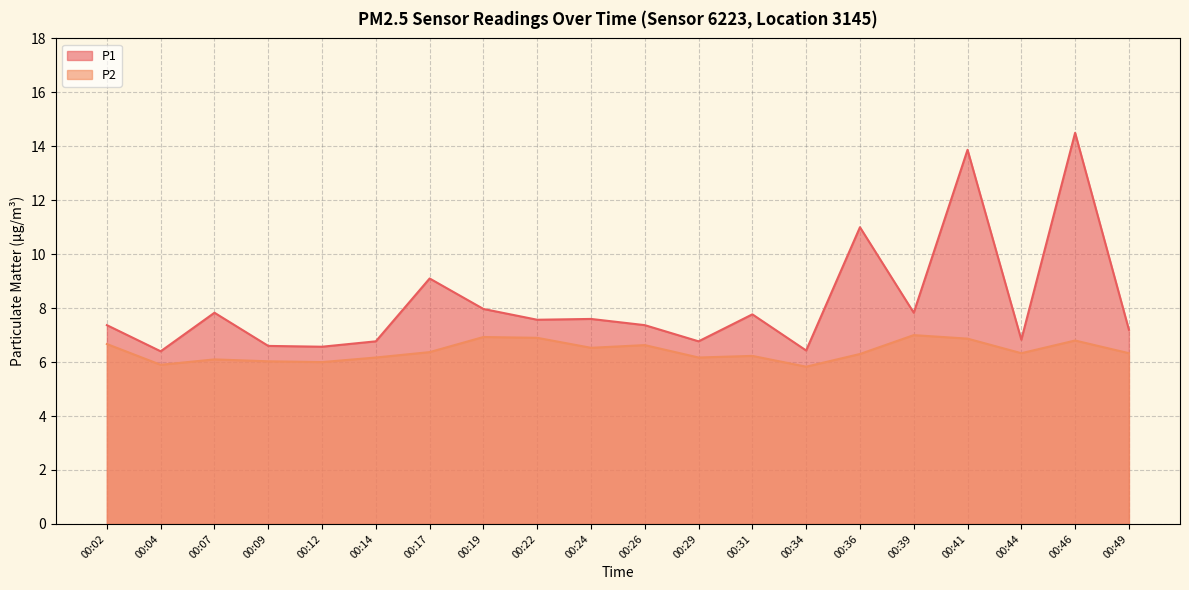

List the labels in order of P1 value, smallest first.

00:04, 00:34, 00:12, 00:09, 00:14, 00:29, 00:44, 00:49, 00:02, 00:26, 00:22, 00:24, 00:31, 00:07, 00:39, 00:19, 00:17, 00:36, 00:41, 00:46